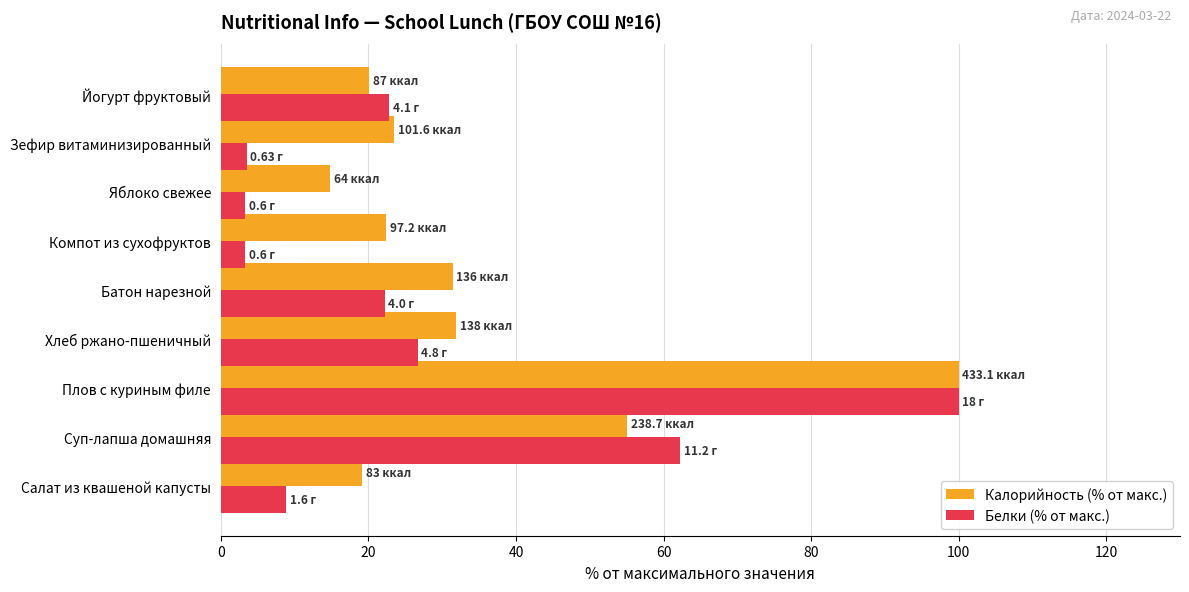

Which series has the largest total across all categories?

Калорийность (% от макс.)